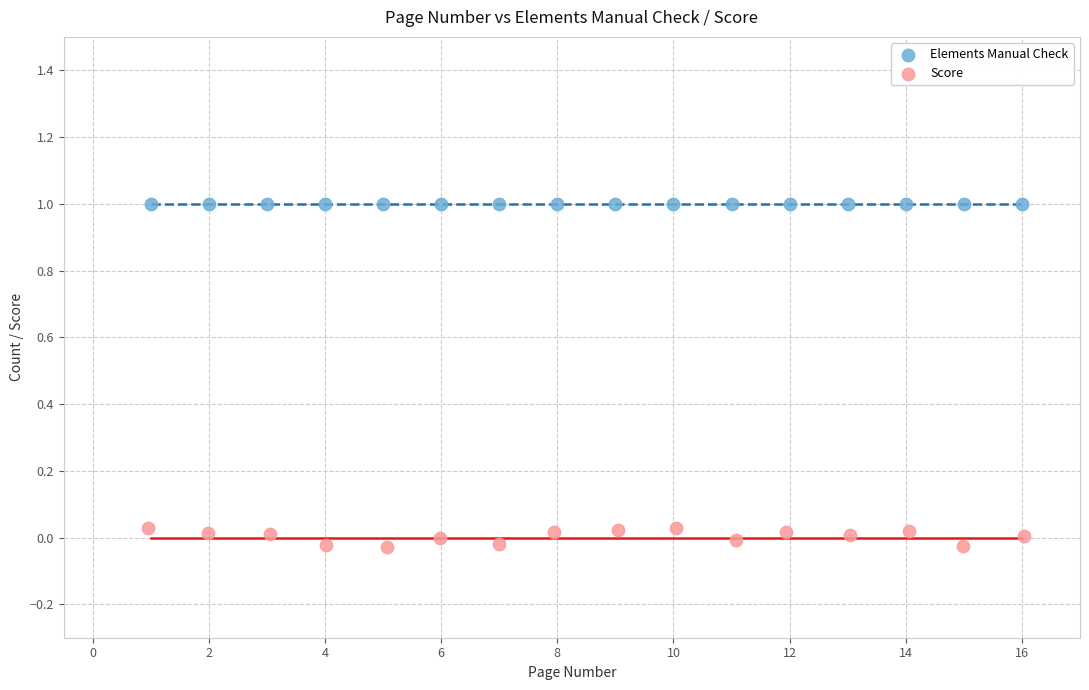

Which series reaches the minimum Y coordinate?

Score